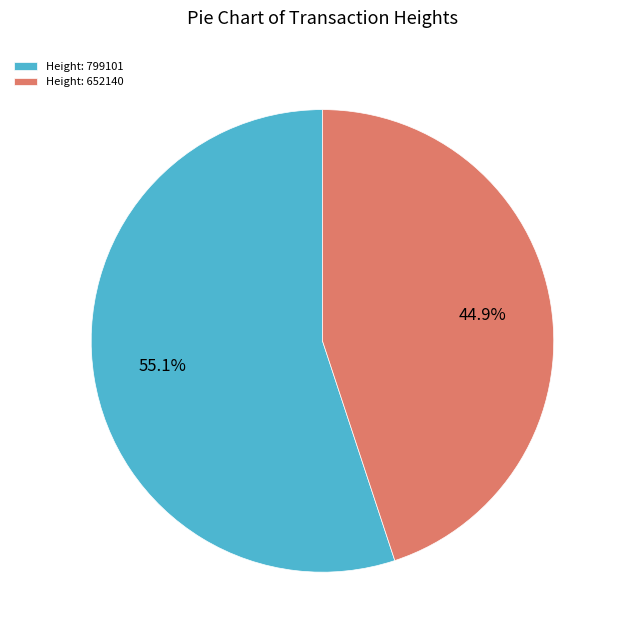

What portion of the pie excludes Height: 652140?

55.1%